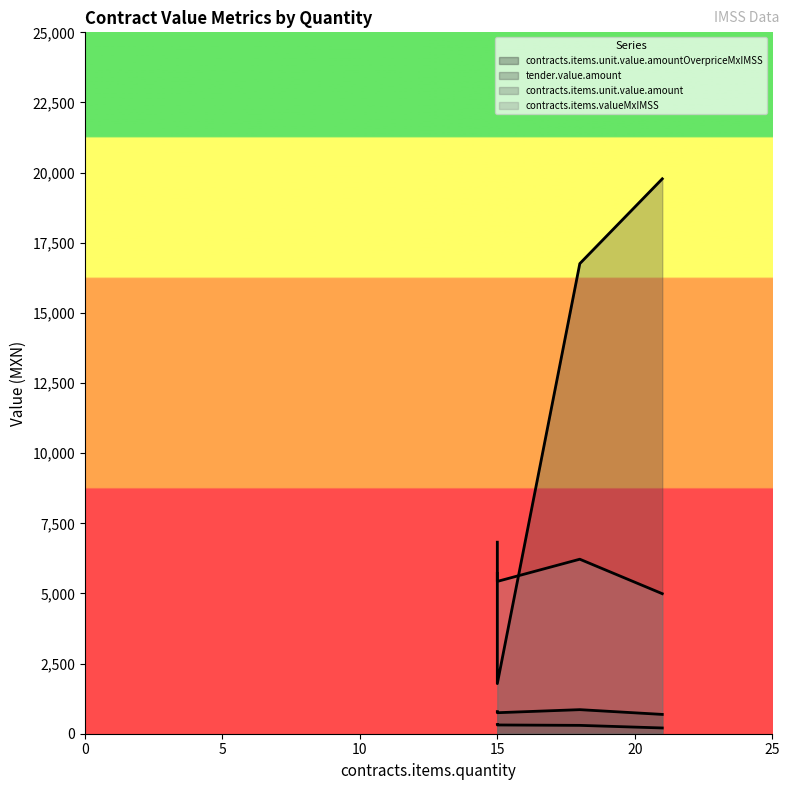

What is the minimum value shown in the chart?

204.9